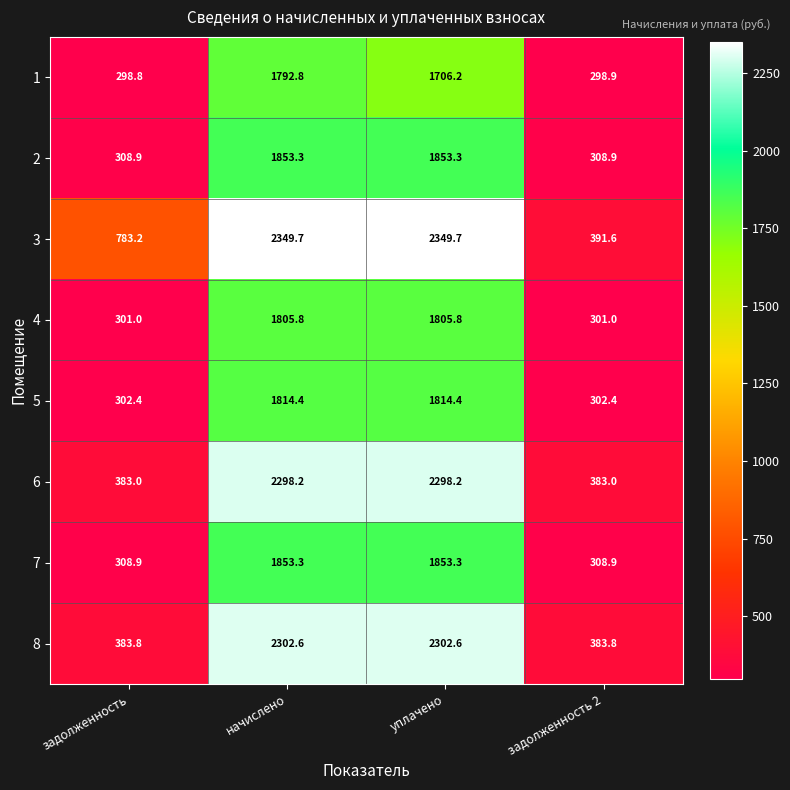

Which series has the largest range (max minus min)?

3